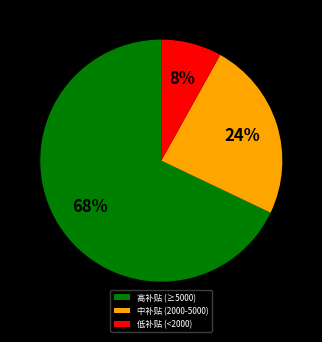

Between 低补贴 (<2000) and 高补贴 (≥5000), which is larger?

高补贴 (≥5000)